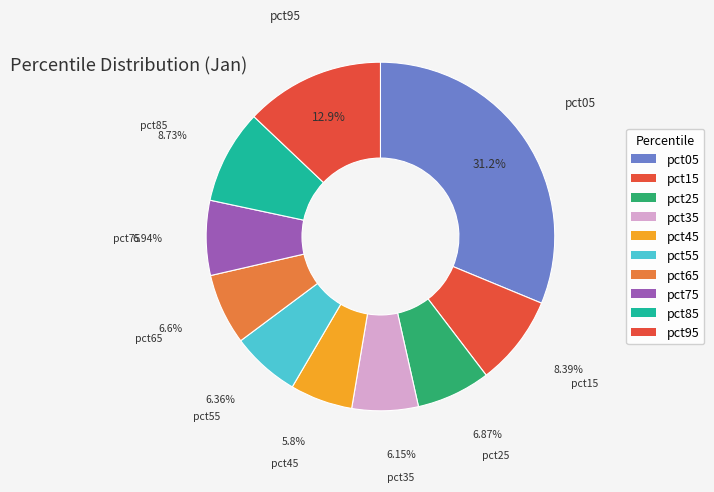

Is there any slice that represents more than half of the pie?

No